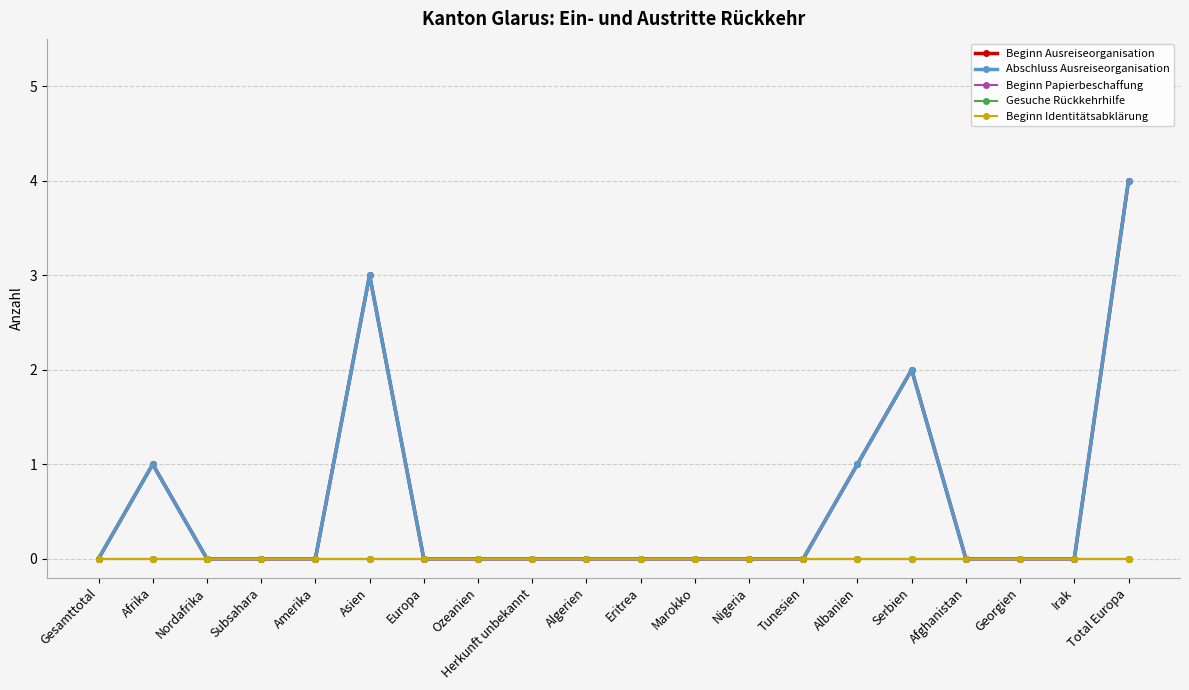

Which series has the widest spread of values?

Beginn Ausreiseorganisation